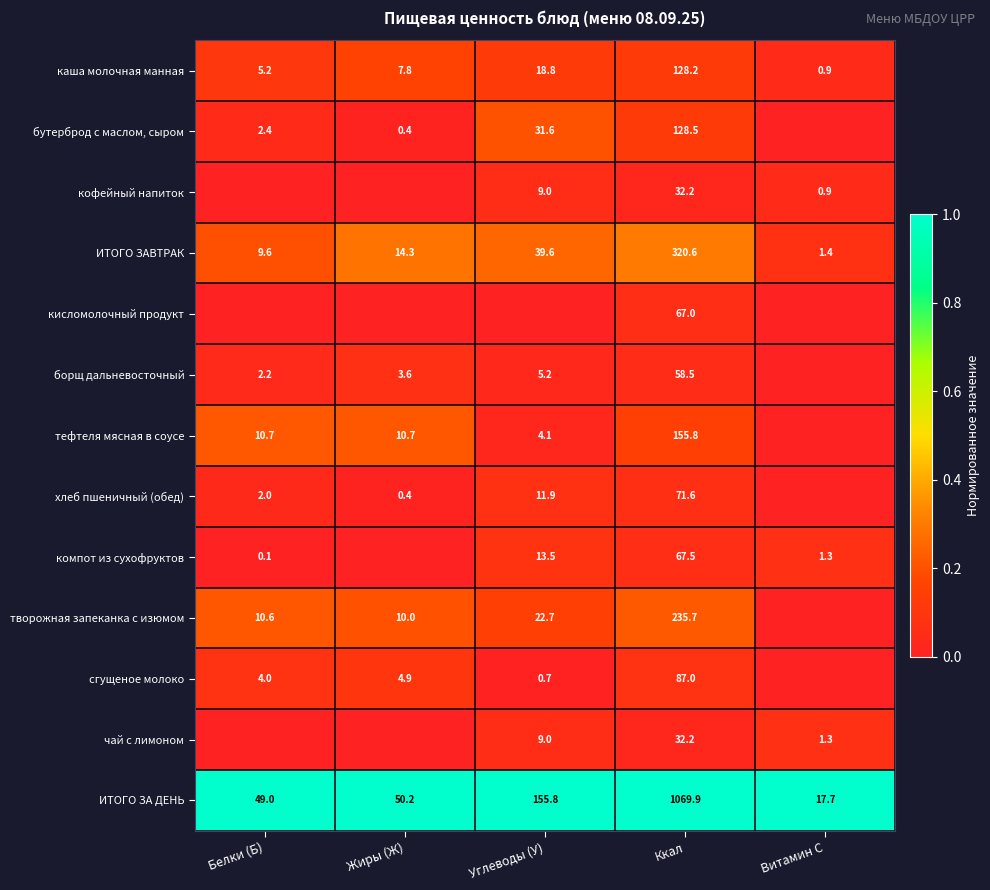

What is the total value across all series at Ккал?

2454.7